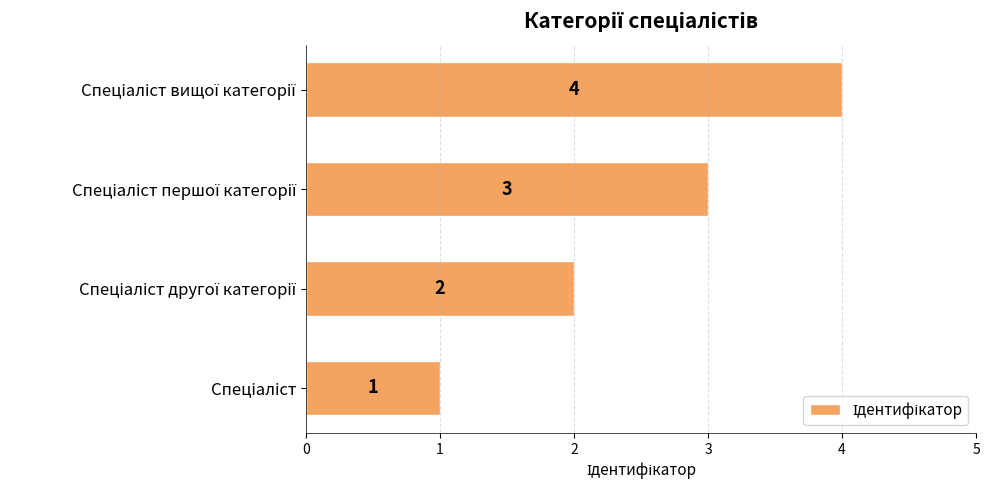

What is the sum of all values?

10